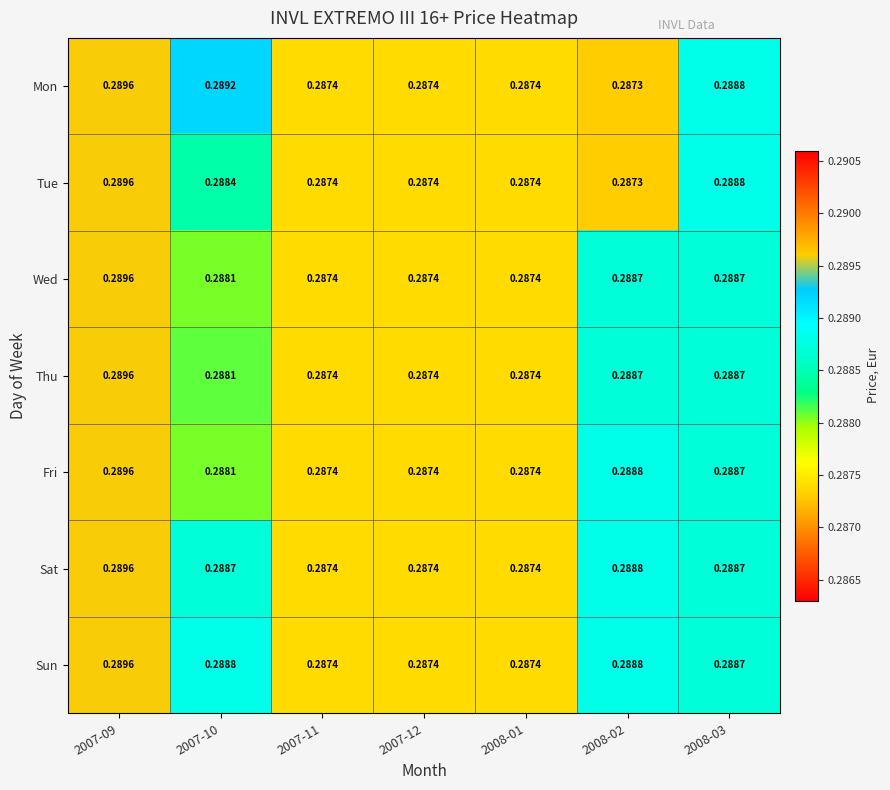

Which series has the largest total across all categories?

Sun